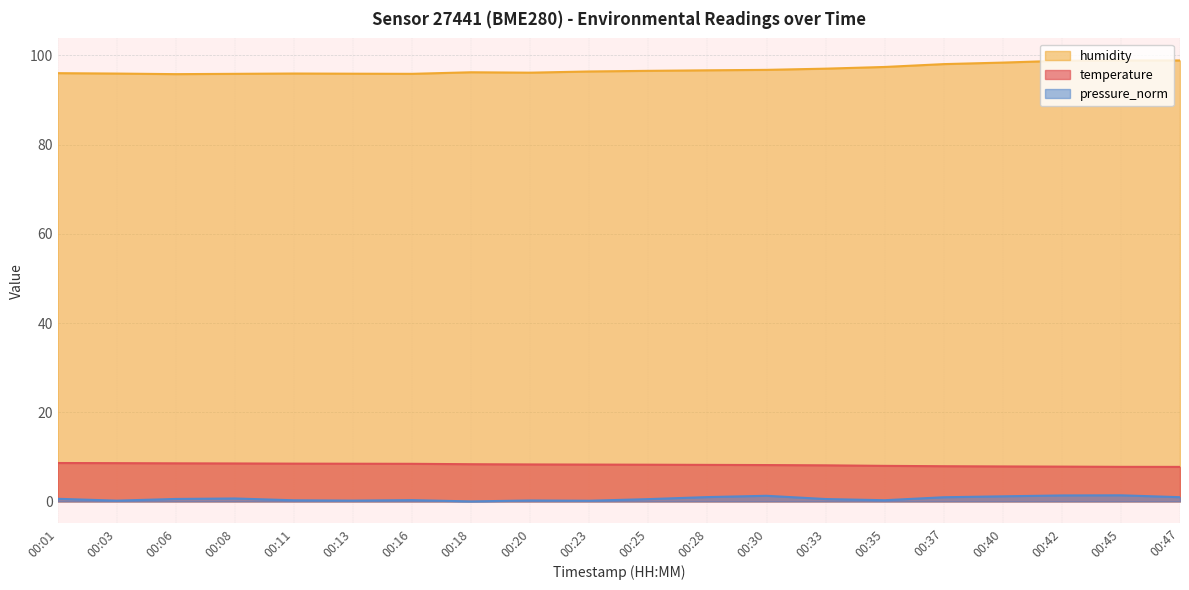

Which series has the widest spread of values?

humidity